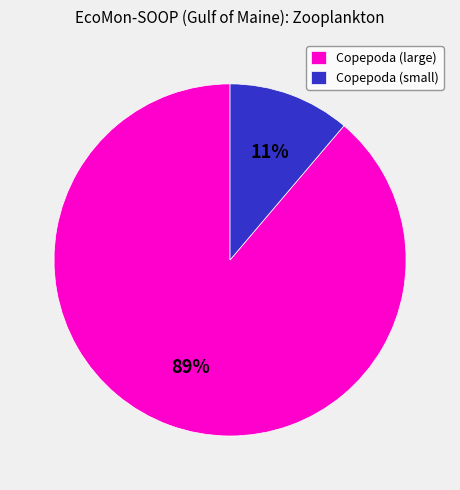

How many segments does this pie chart have?

2